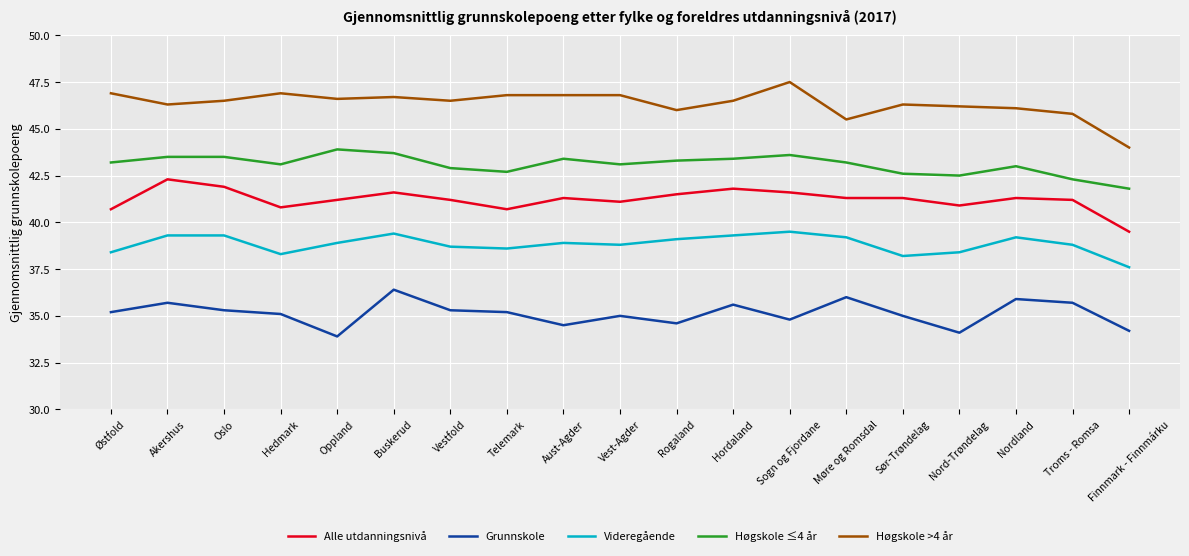

What position from the right is Hordaland?

8